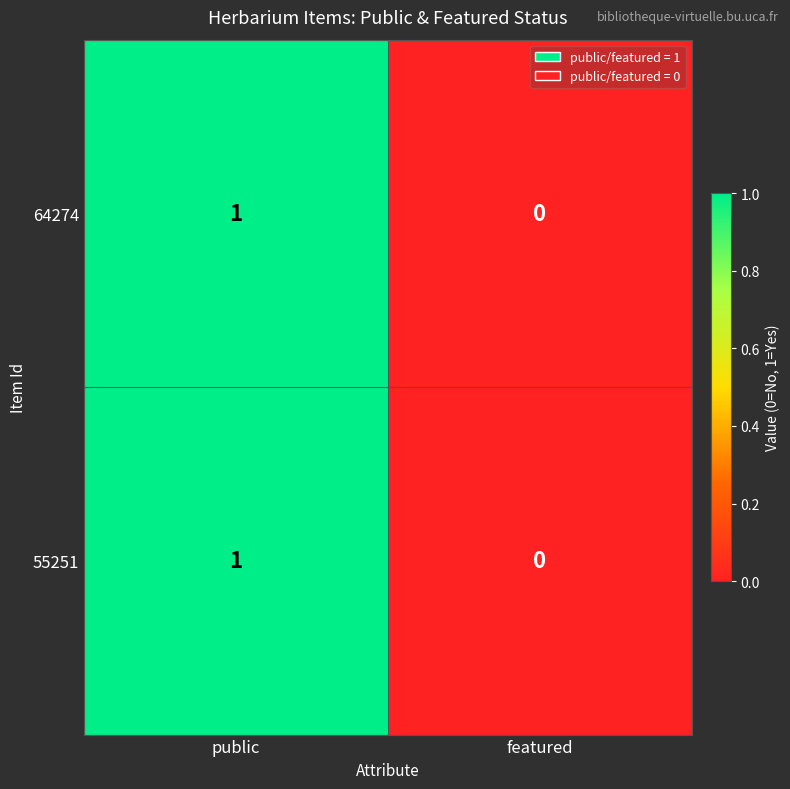

Count the number of categories in the chart.

2